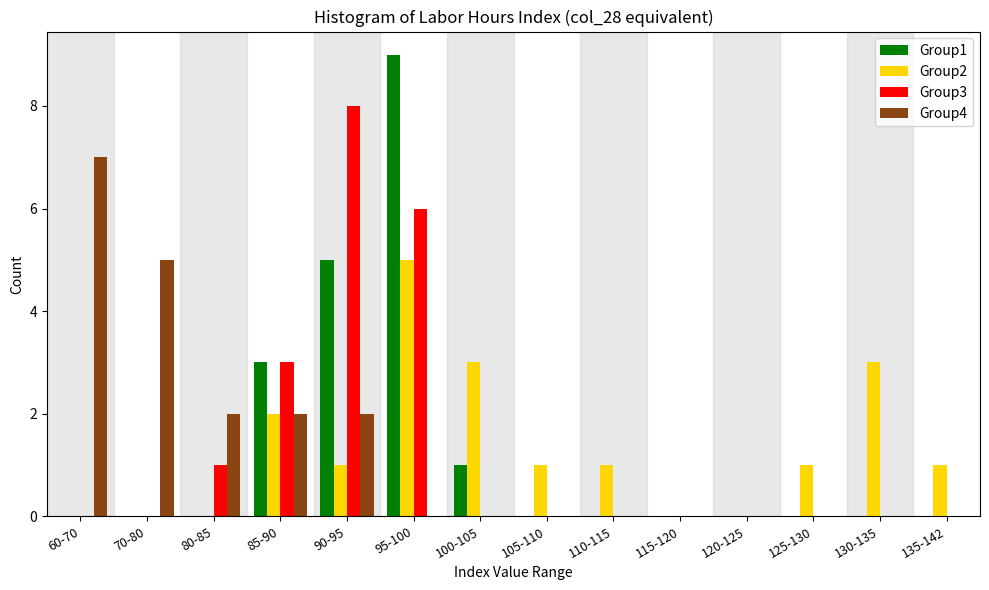

The value of Group3 at 60-70 is -5. True or false?

False